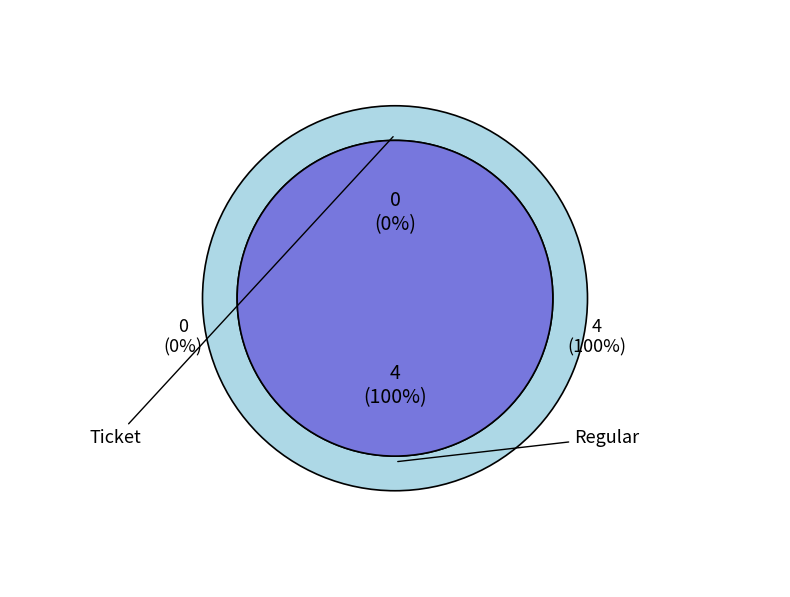

Is it true that Regular is 100% of the pie?

True